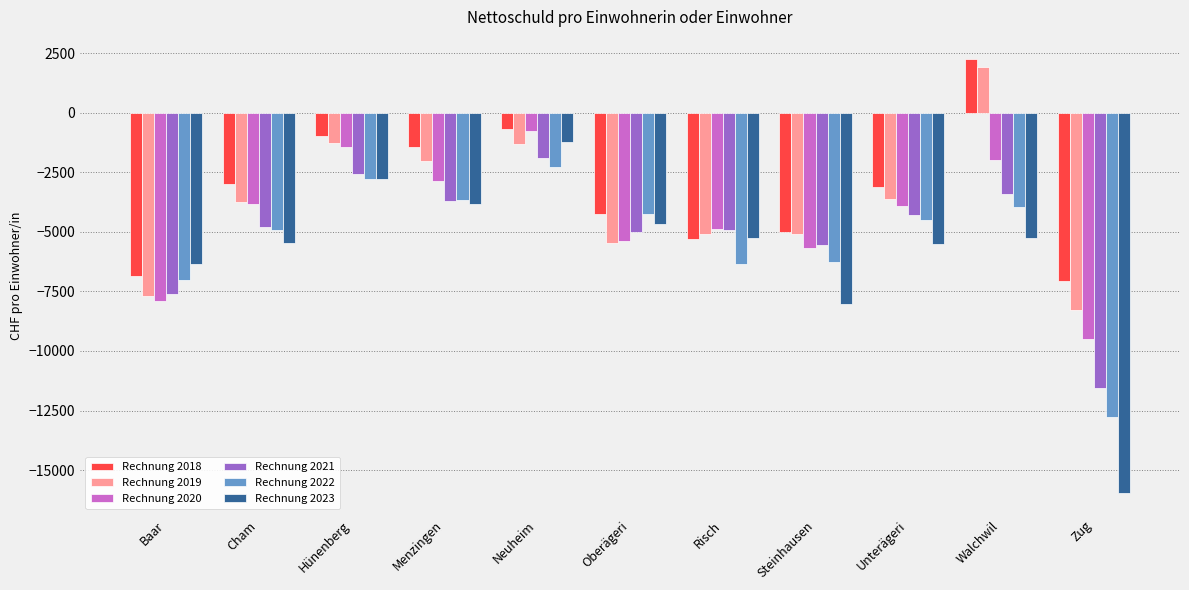

Is the value of Rechnung 2023 at Neuheim greater than the value of Rechnung 2018 at Zug?

Yes